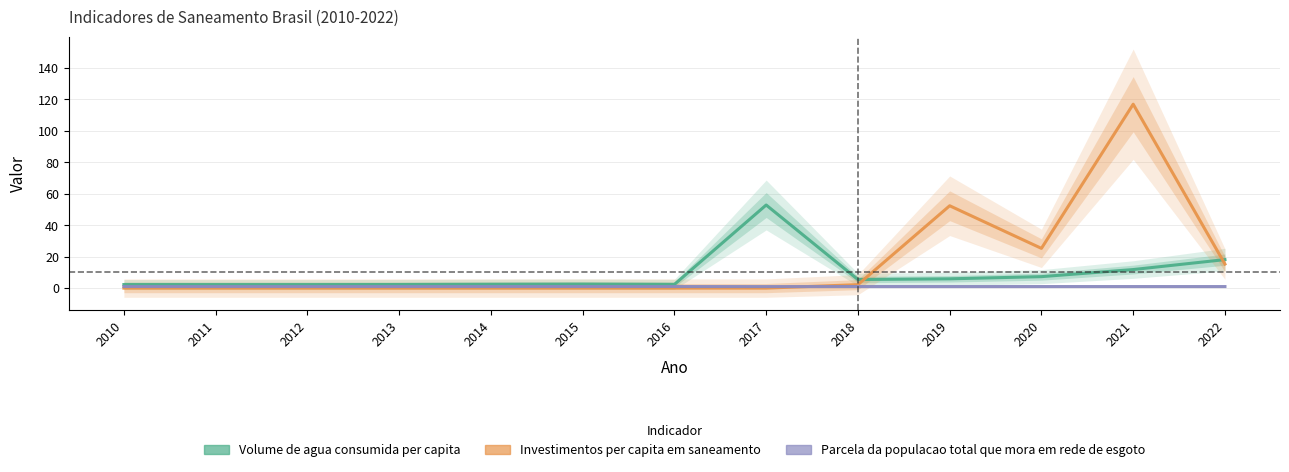

What are all the series names shown in the legend?

Volume de agua consumida per capita, Investimentos per capita em saneamento, Parcela da populacao total que mora em rede de esgoto